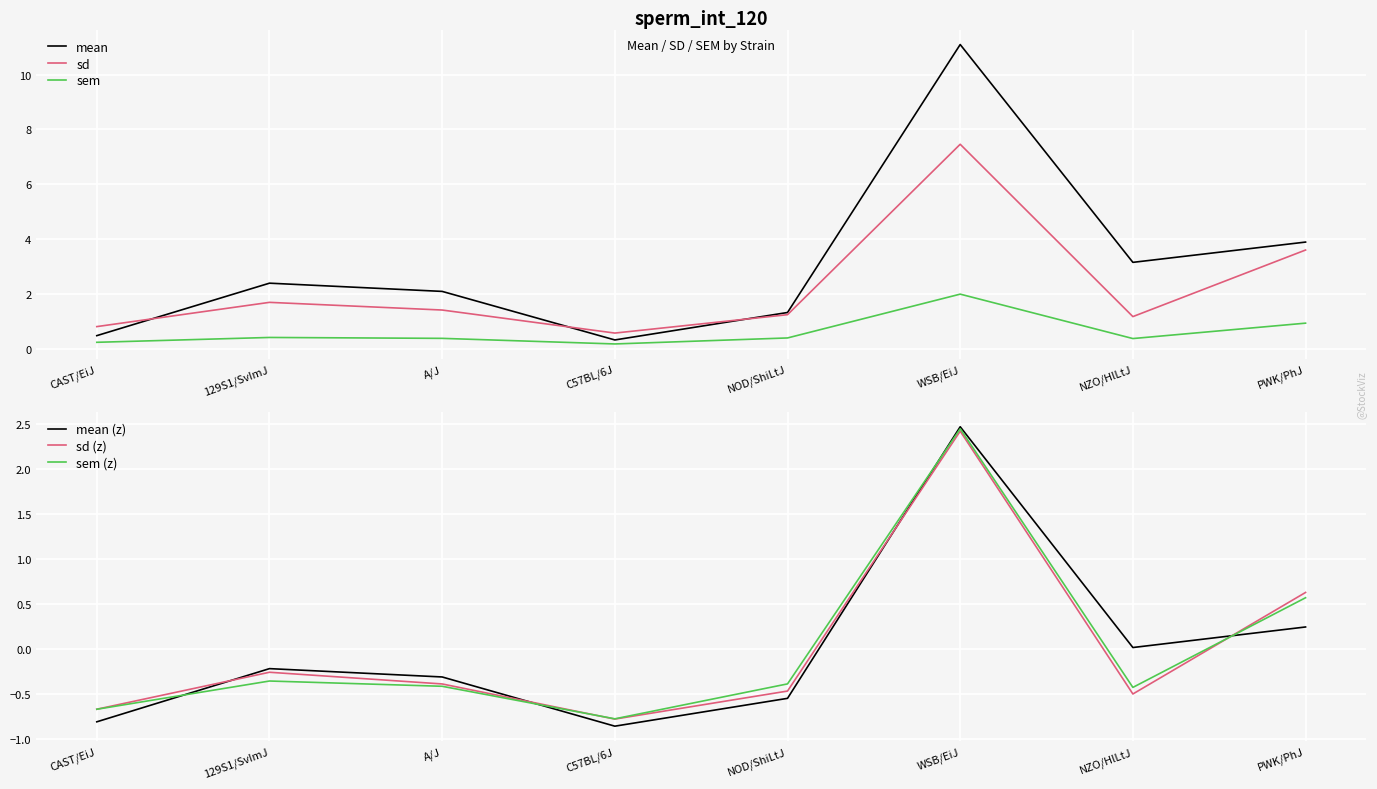

Where is mean nearest to the value 5?

PWK/PhJ